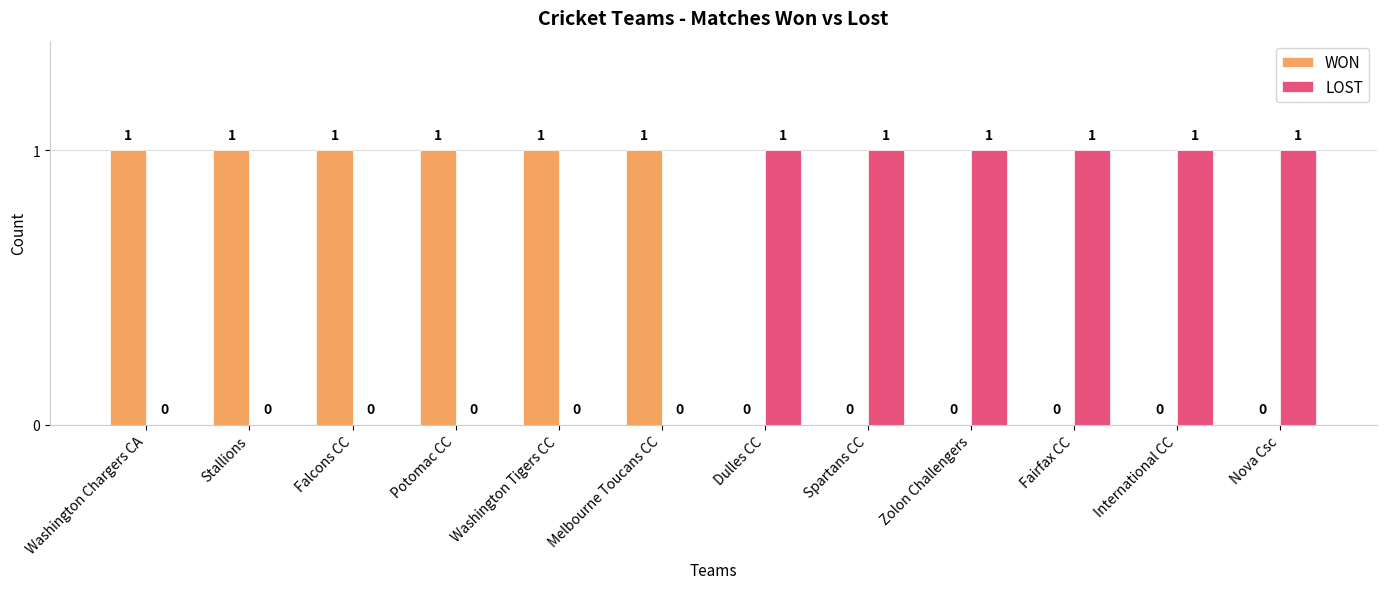

Is it true that LOST equals 1 at Nova Csc?

True